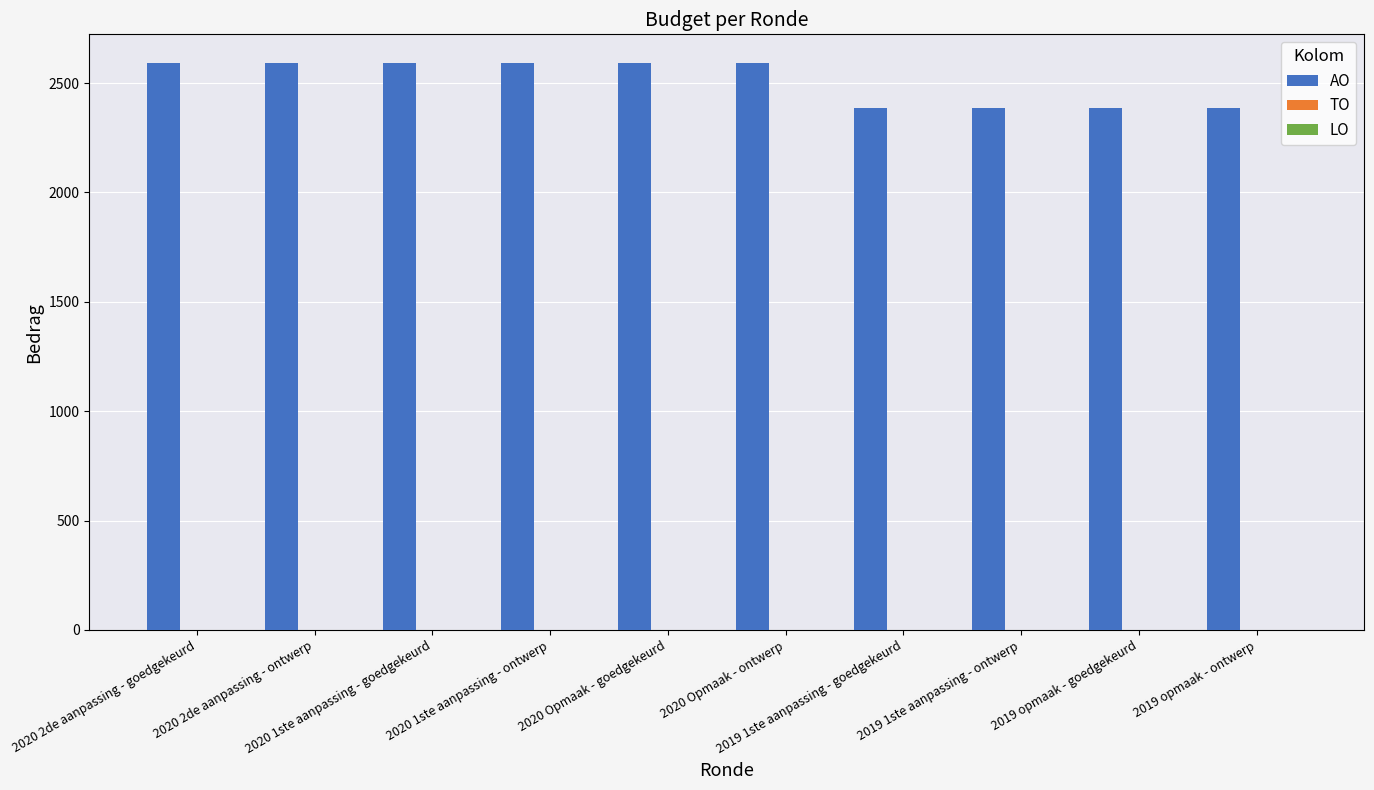

Does the chart contain stacked bars?

No